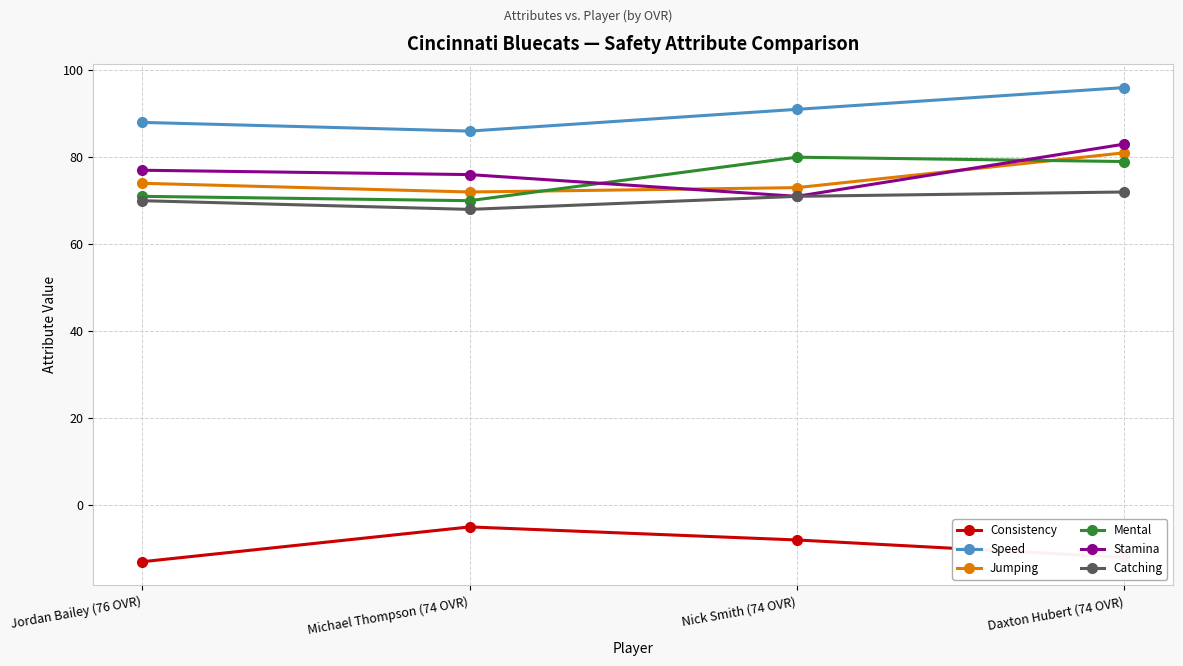

Does the chart have visible grid lines?

Yes